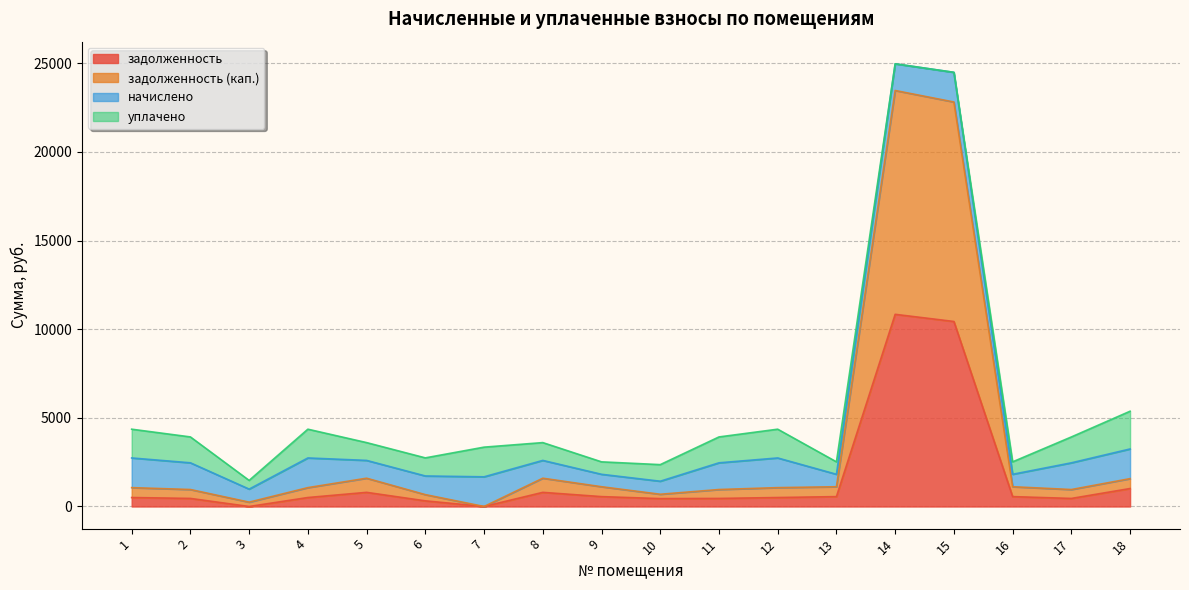

How many data points in задолженность are above 506?

11